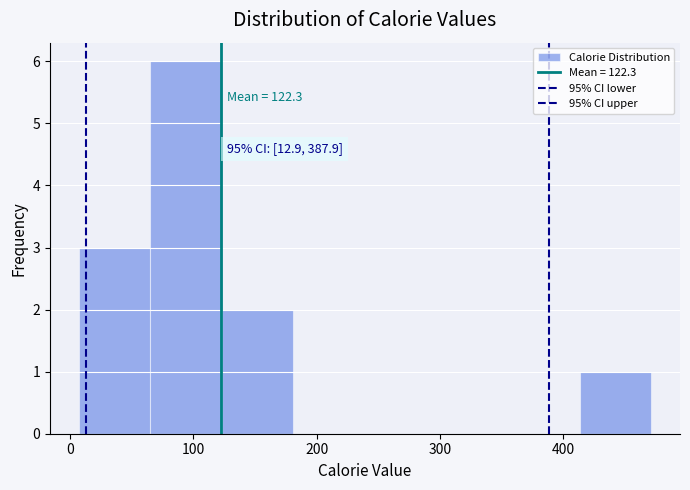

Which range on the x-axis has the tallest bar?

70 to 120